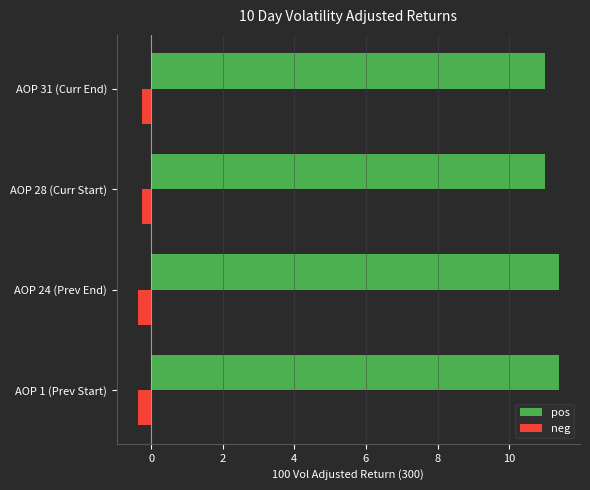

At AOP 1 (Prev Start), list the series in order from smallest to largest.

neg, pos